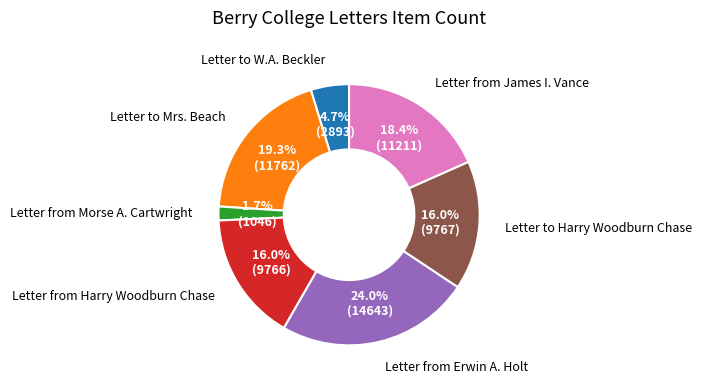

True or false: Letter to W.A. Beckler accounts for 5% of the total.

True